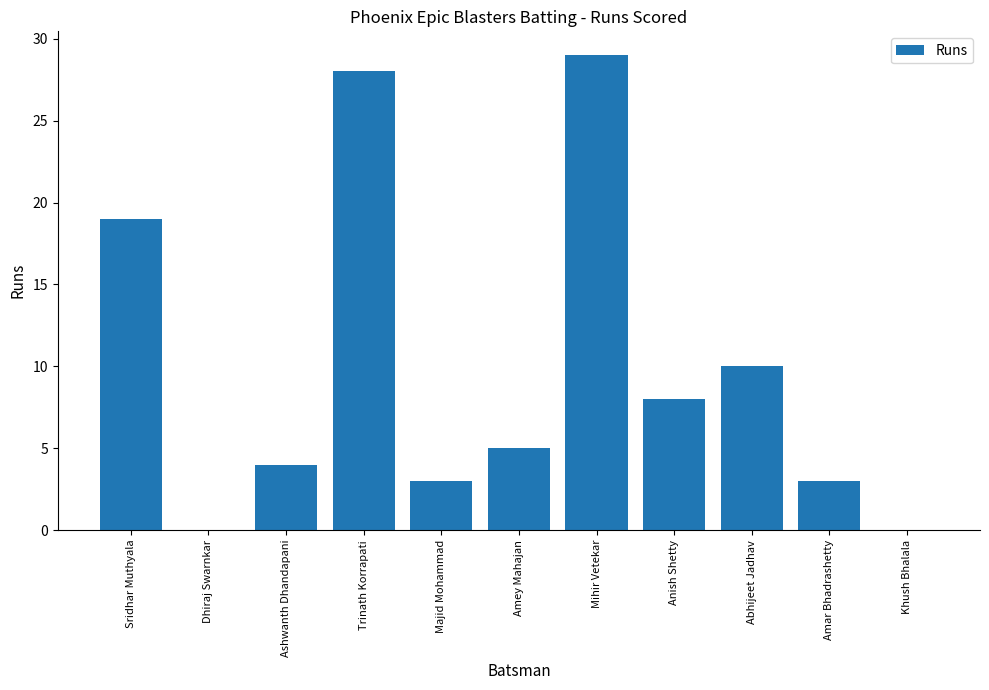

What is the sum of the values at Dhiraj Swarnkar and Amar Bhadrashetty?

3